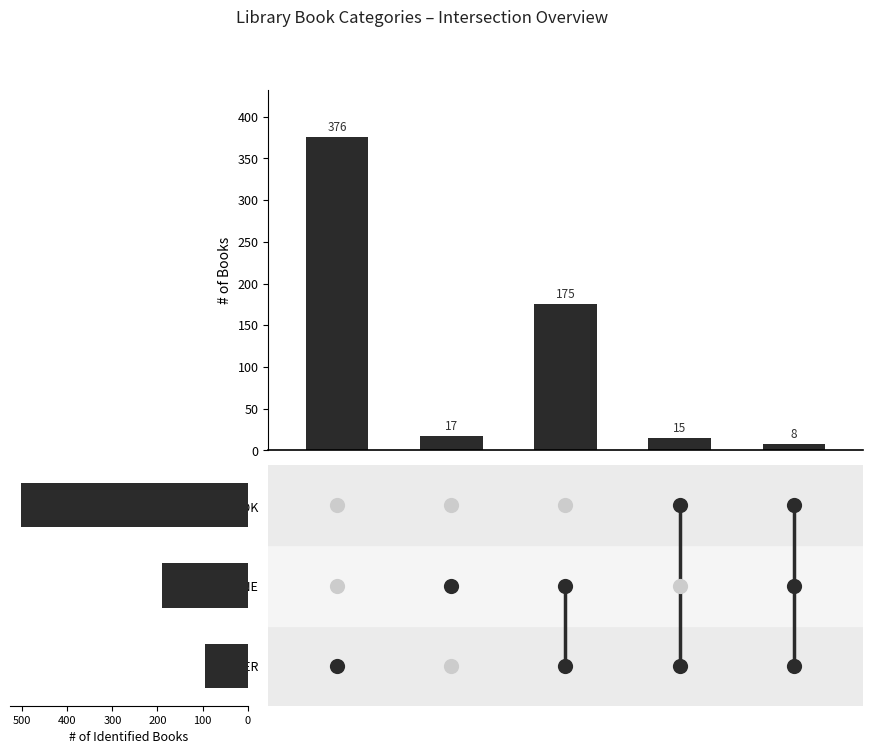

Between OTHER and NEWSPAPER, which is larger?

NEWSPAPER